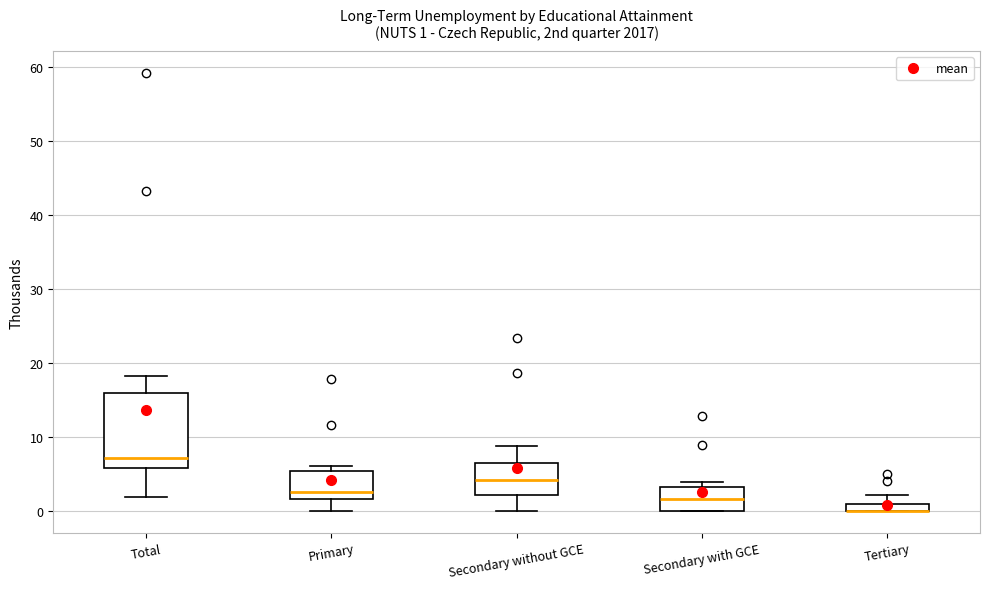

Which box is the tallest, from its lower edge to its upper edge?

Total